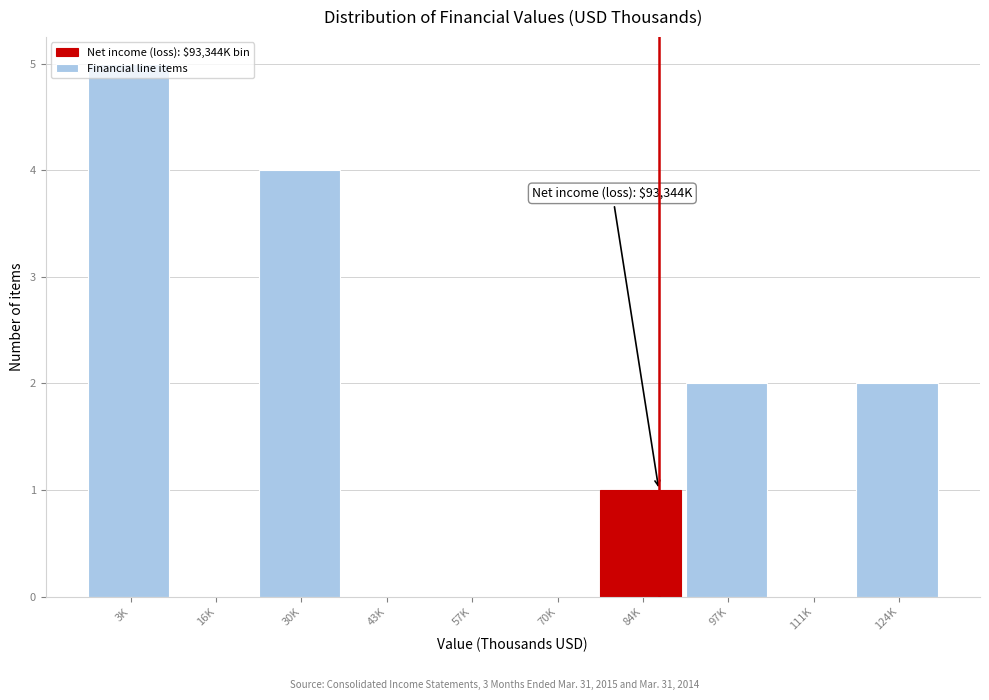

Is it true that the value at 43K is 2?

False